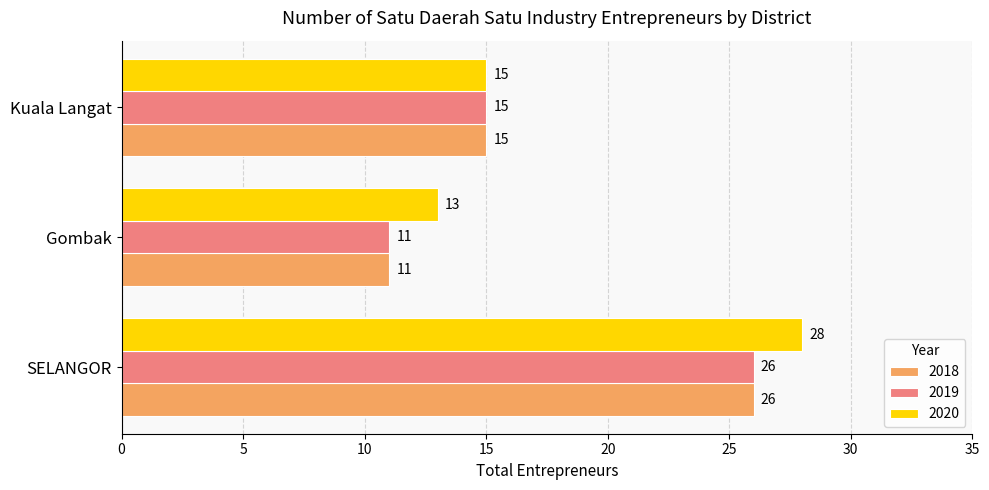

What is the total value across all series at Gombak?

35